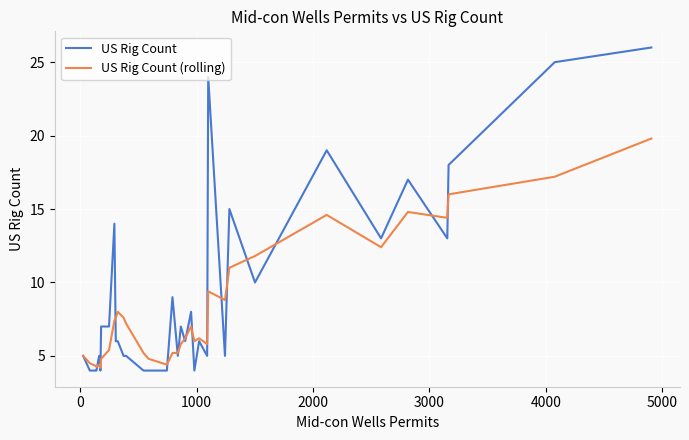

Rank the series by their maximum value, from lowest to highest.

US Rig Count (rolling), US Rig Count